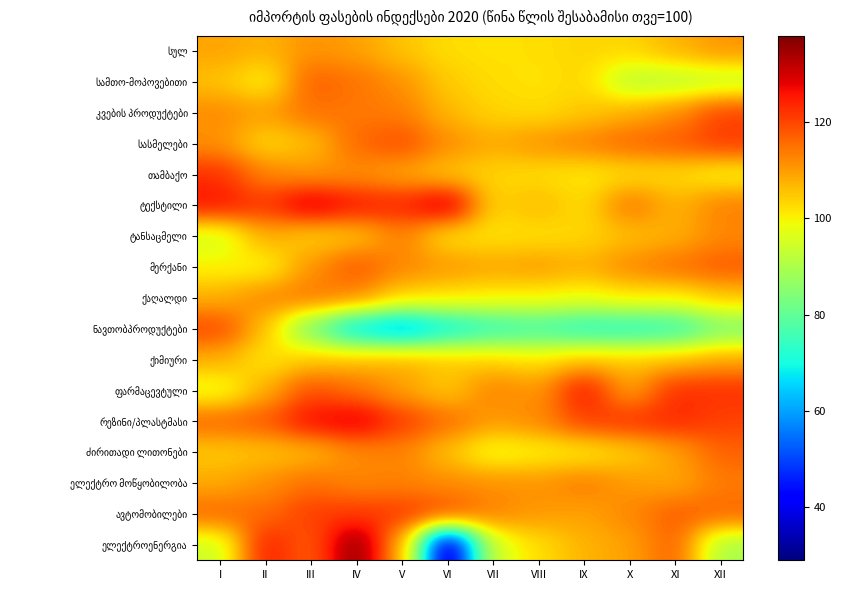

At X, list the series in order from smallest to largest.

ნავთობპროდუქტები, სამთო-მოპოვებითი, ქაღალდი, თამბაქო, სულ, ძირითადი ლითონები, ქიმიური, ტანსაცმელი, კვების პროდუქტები, ფარმაცევტული, ელექტროენერგია, ელექტრო მოწყობილობა, ავტომობილები, მერქანი, ტექსტილი, სასმელები, რეზინი/პლასტმასი